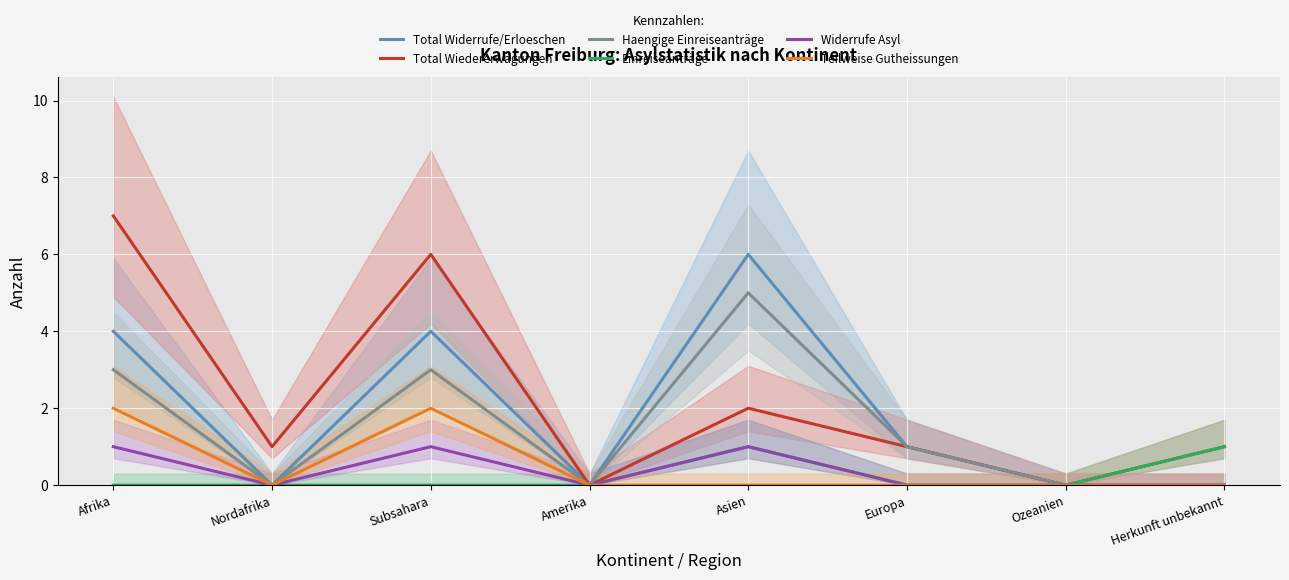

Count the number of data series in this chart.

6